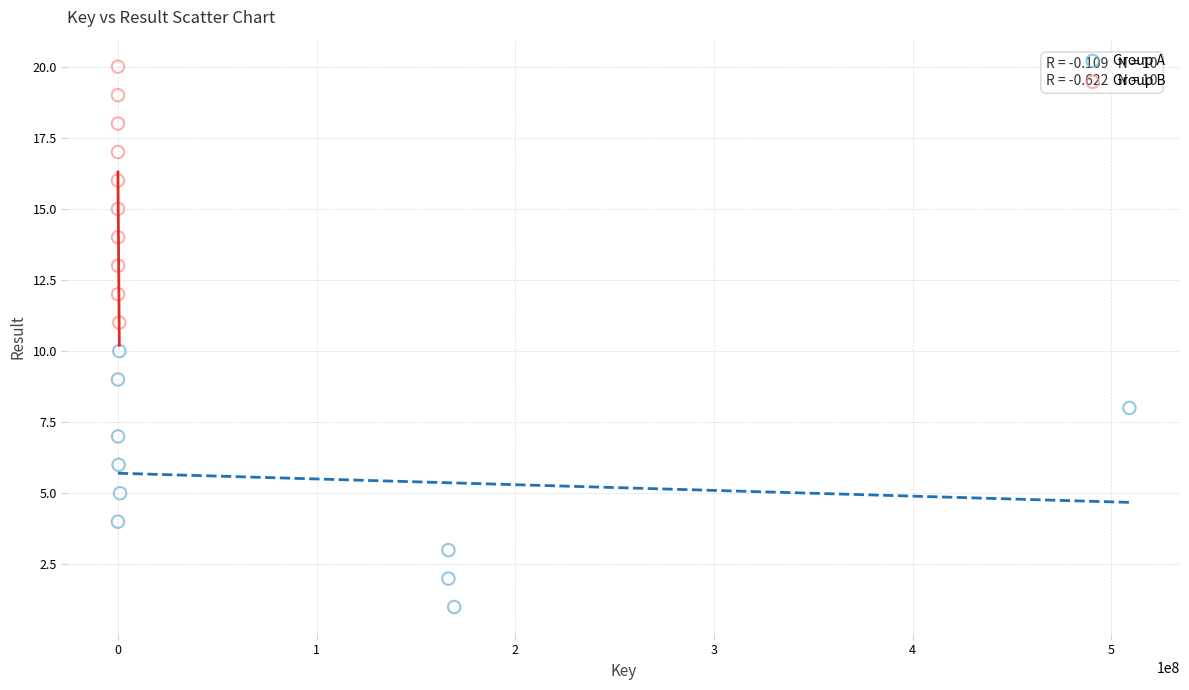

Which series reaches the maximum Y coordinate?

Group B